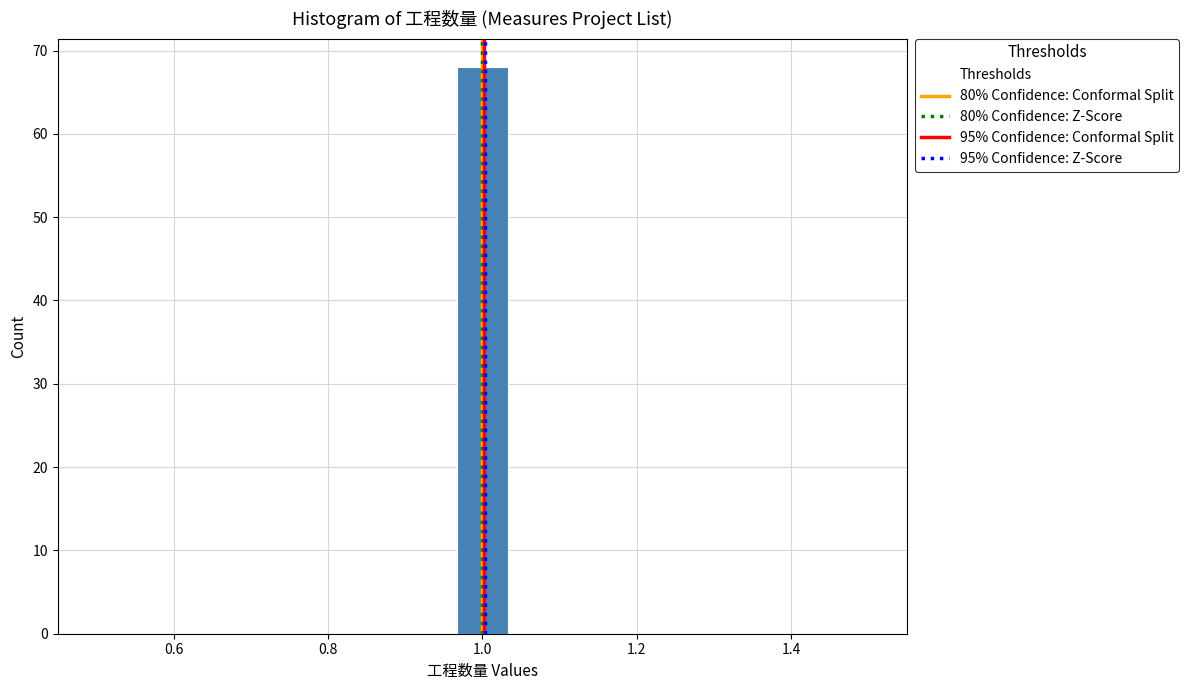

Read against the x-axis, roughly where is the centre of the tallest bar?

1.00